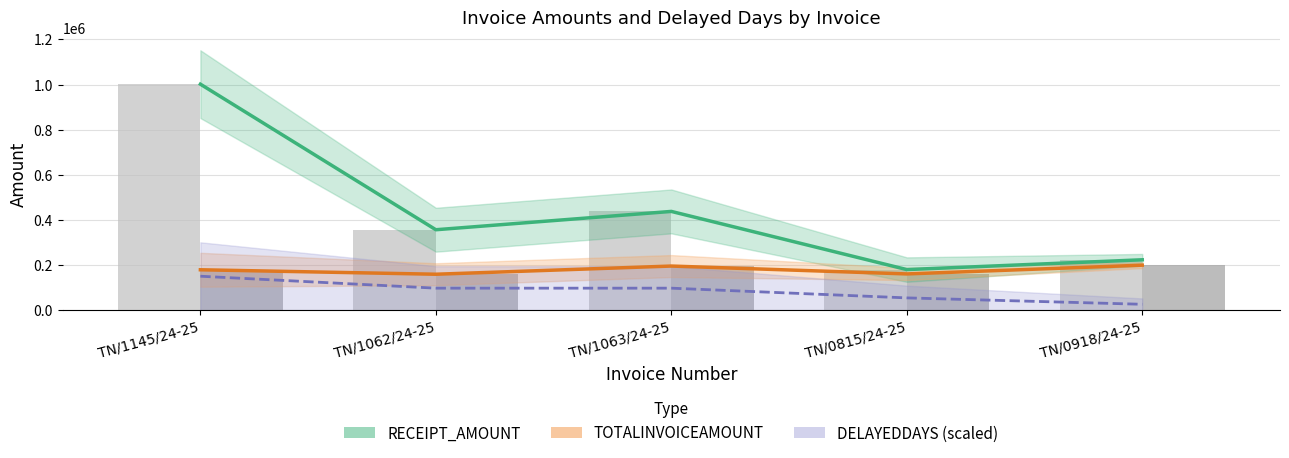

Where does the DELAYEDDAYS (scaled) series first go above 97272?

TN/1145/24-25